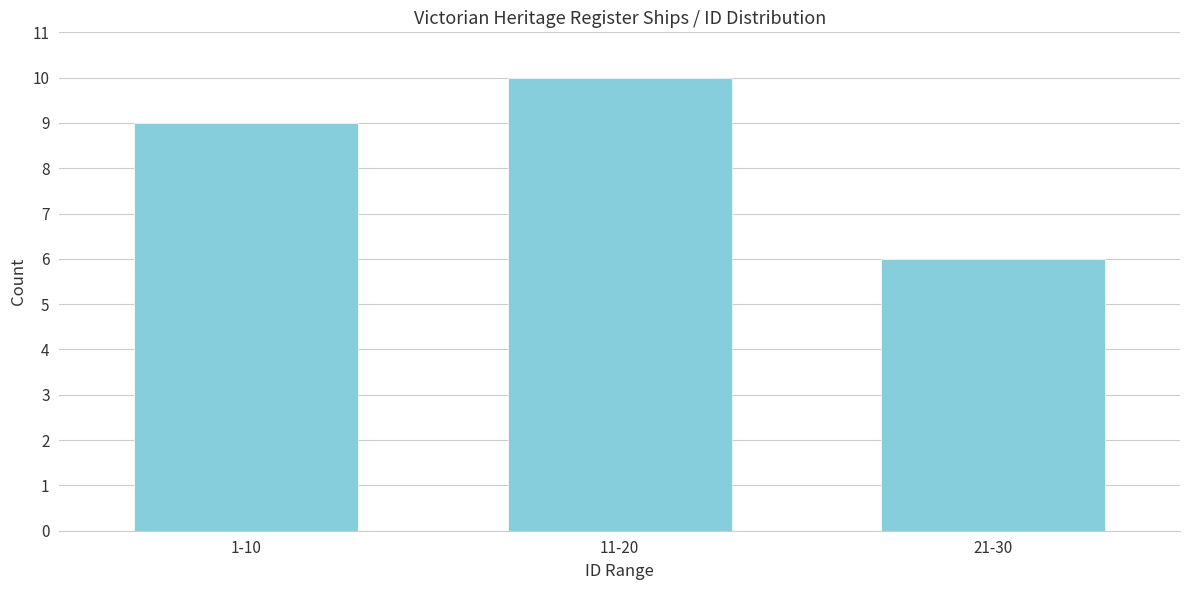

Reading left to right, what are all the values shown in this chart?

1-10=9	11-20=10	21-30=6